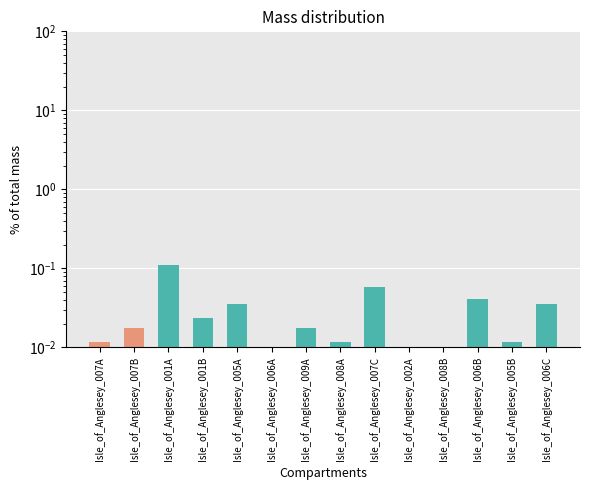

How many distinct data groups are displayed?

1